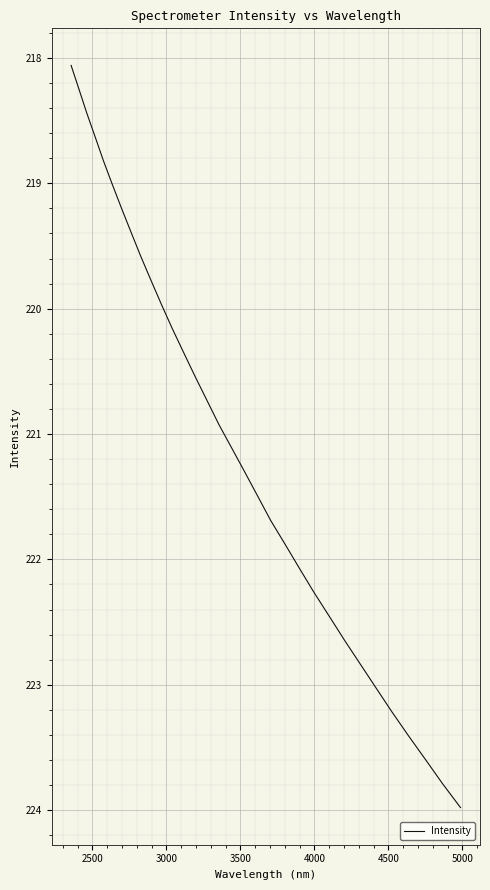

What is the difference between the maximum and minimum values?

5.9